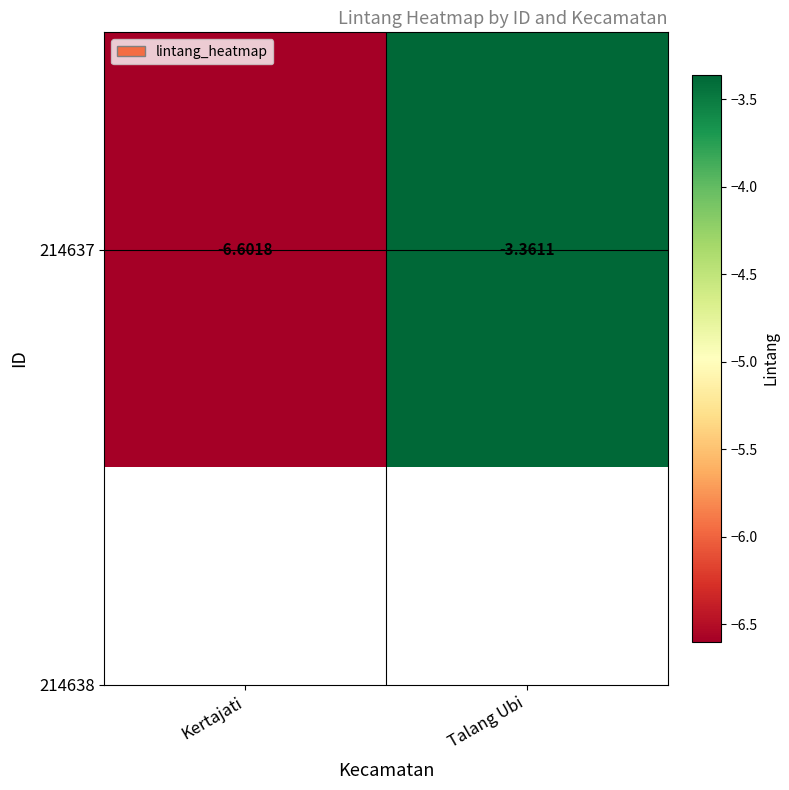

What is the sum of all values?

-10.0